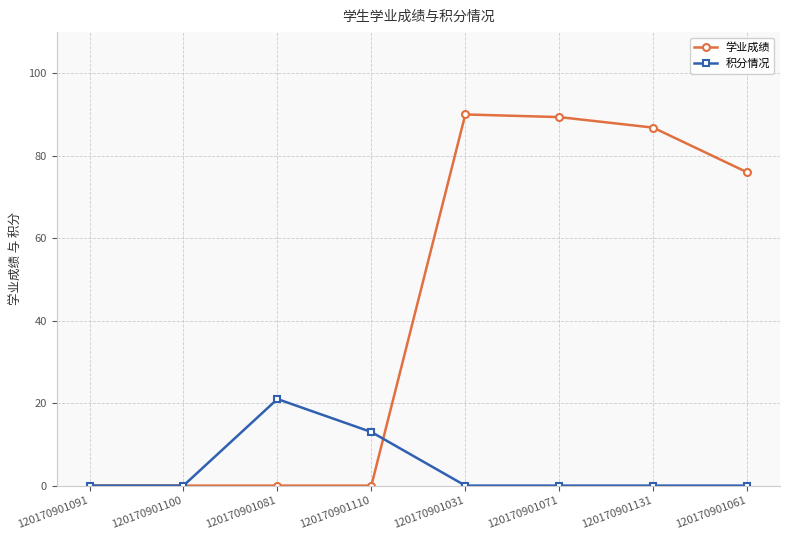

At how many categories does at least one series exceed 53?

4